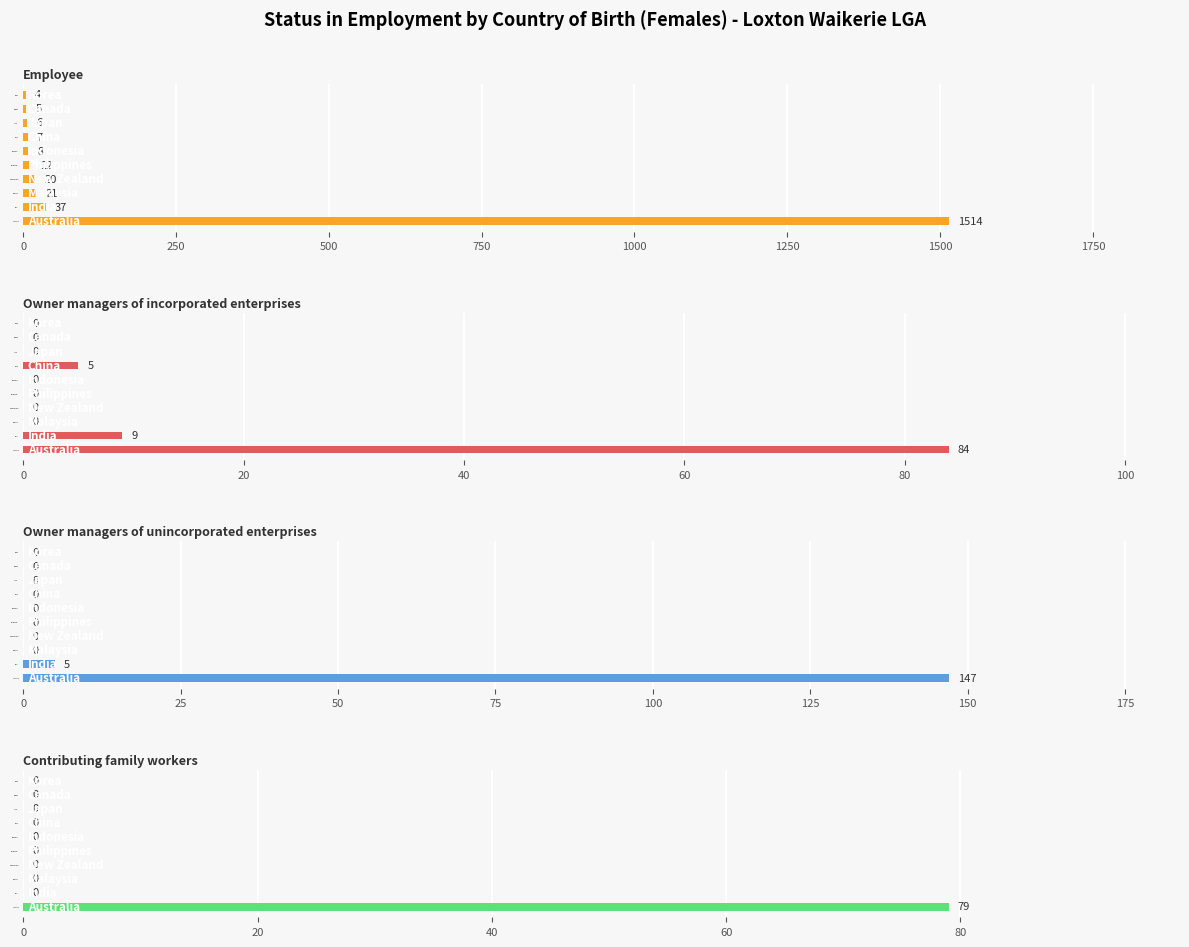

Which series has the largest total across all categories?

Employee